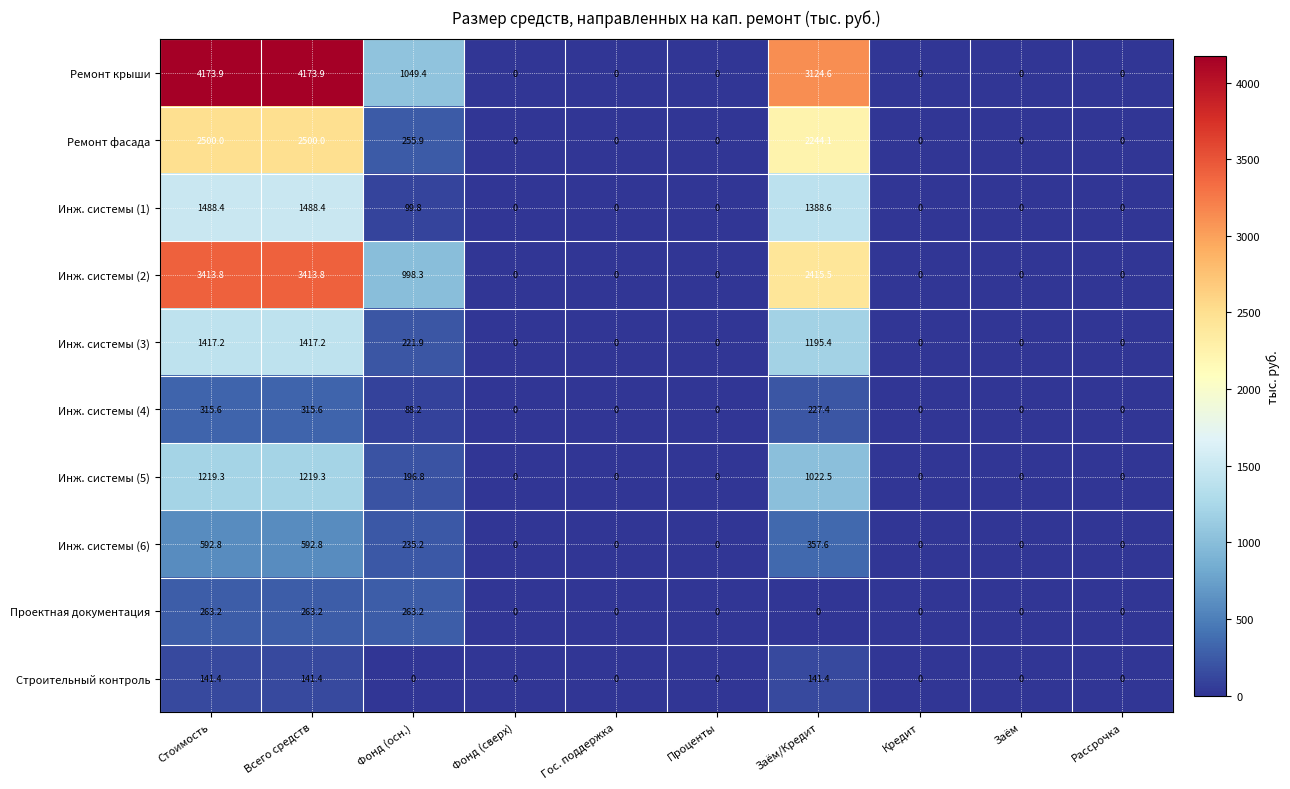

Which series has the largest total across all categories?

Ремонт крыши